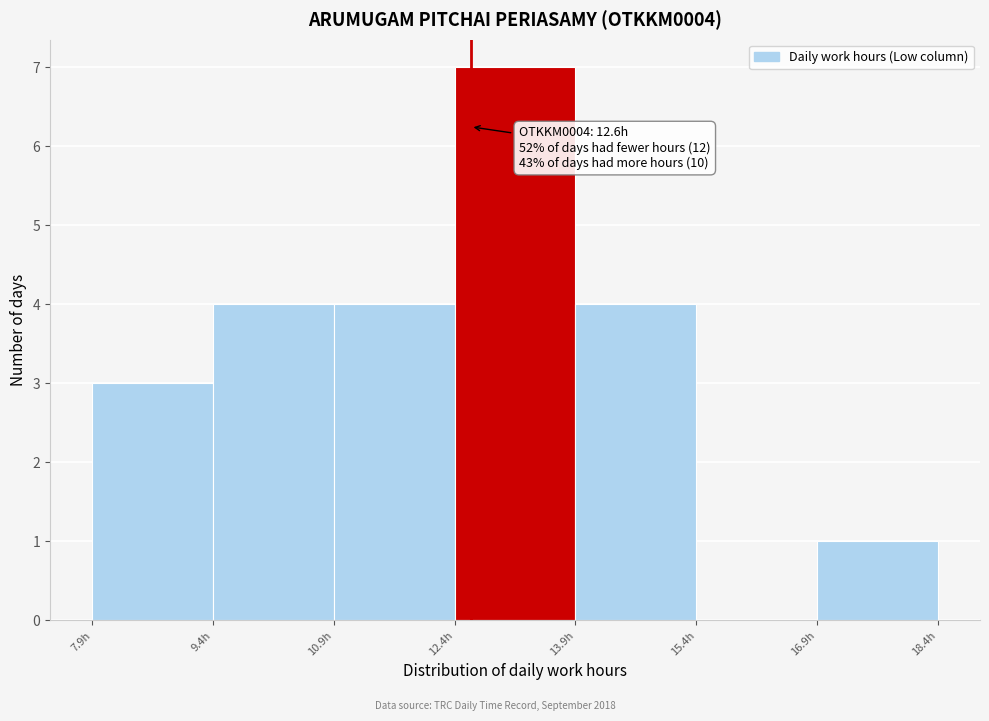

Over which range of the x-axis is the bar tallest?

12.4 to 13.9